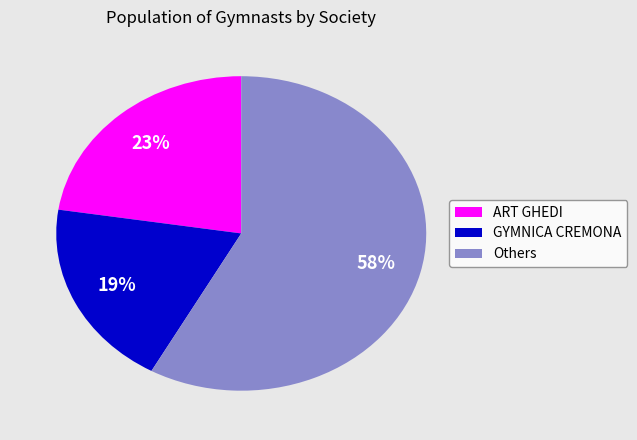

To the nearest percent, what is the combined percentage of GYMNICA CREMONA and ART GHEDI?

42%